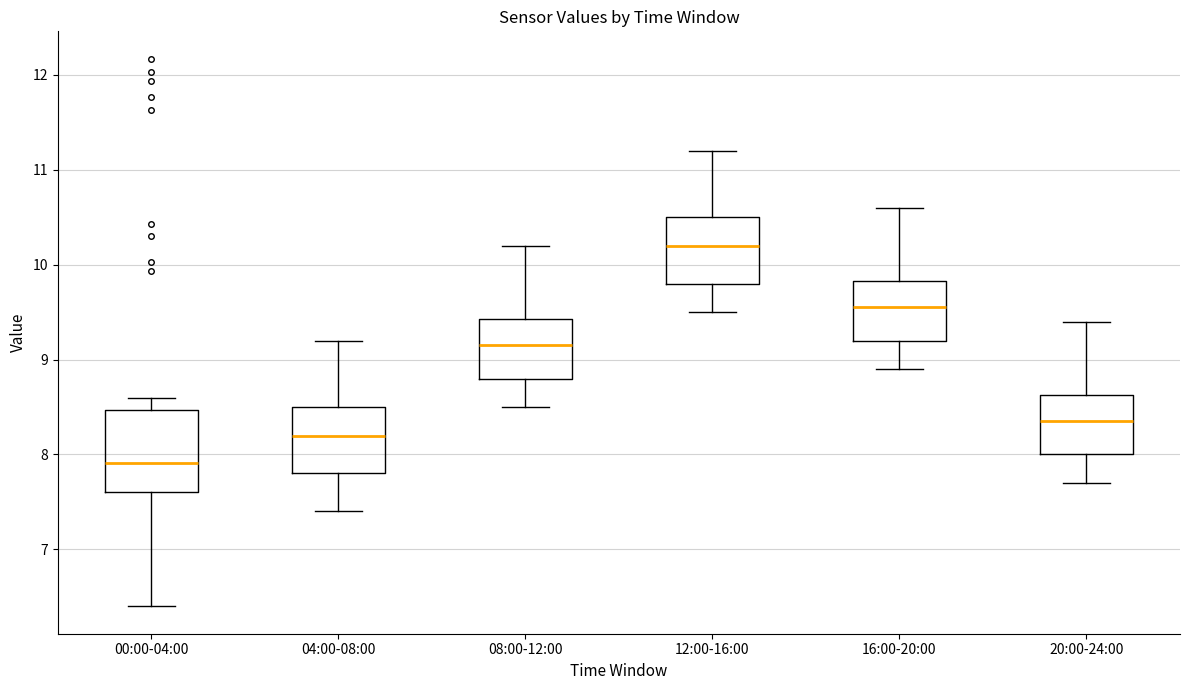

Reading left to right, read every box against the y-axis: the position of its median line, the range the box covers, and the ends of its whiskers. The values are not printed on the chart, so give them approximately, as read against the axis.

00:00-04:00: median 7.9, box 7.6 to 8.5, whiskers 6.4 to 8.6
04:00-08:00: median 8.2, box 7.8 to 8.5, whiskers 7.4 to 9.2
08:00-12:00: median 9.2, box 8.8 to 9.4, whiskers 8.5 to 10.2
12:00-16:00: median 10.2, box 9.8 to 10.5, whiskers 9.5 to 11.2
16:00-20:00: median 9.6, box 9.2 to 9.8, whiskers 8.9 to 10.6
20:00-24:00: median 8.4, box 8.0 to 8.6, whiskers 7.7 to 9.4